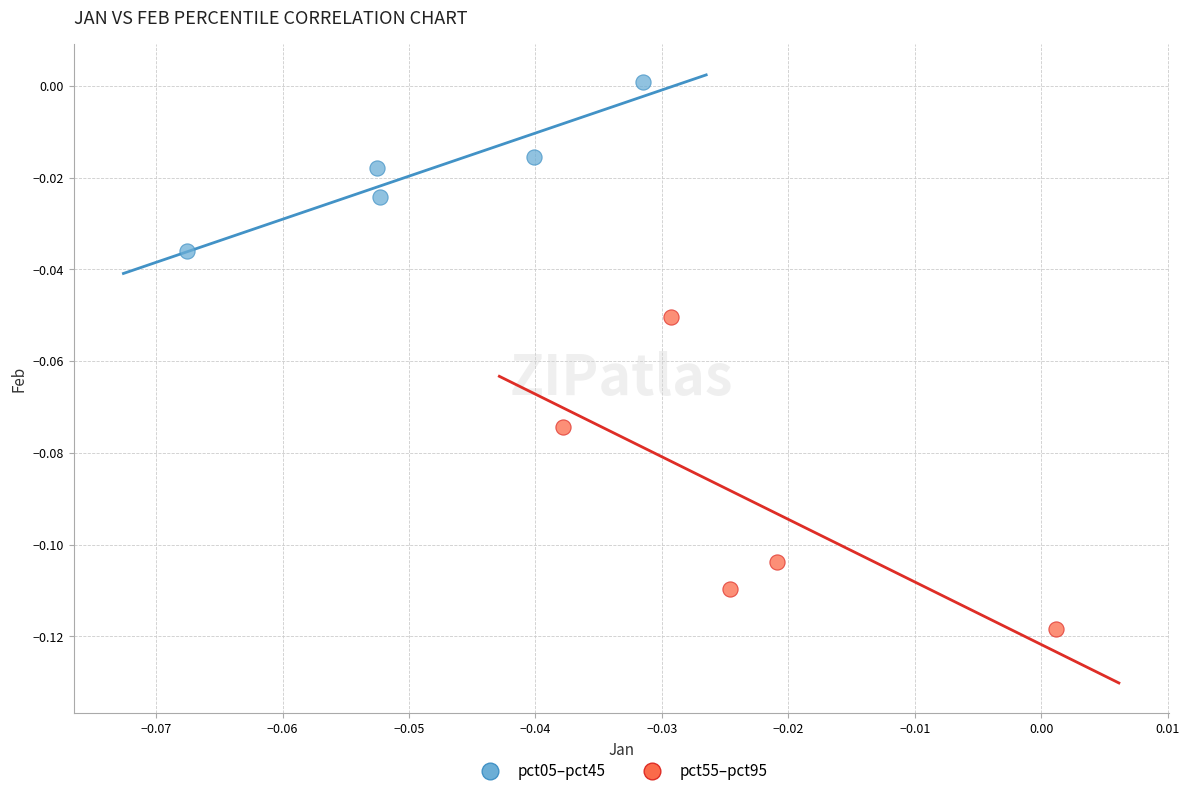

Which series reaches the minimum Y coordinate?

pct55–pct95